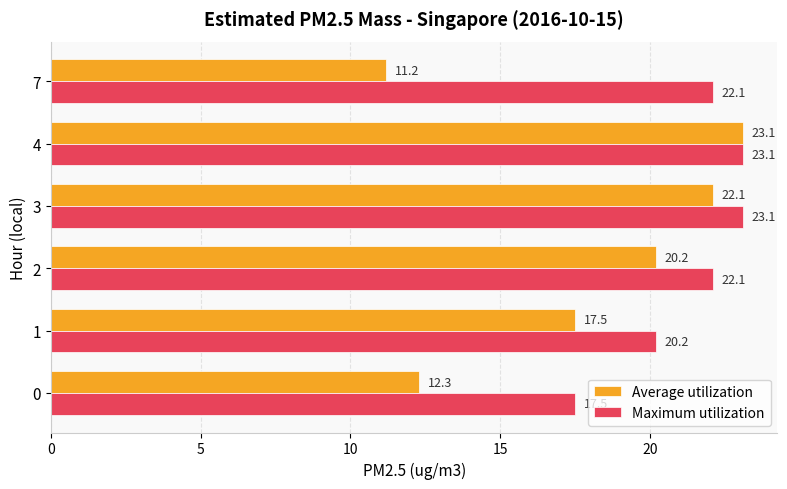

Is the value of Average utilization at 3 greater than the value of Maximum utilization at 0?

Yes